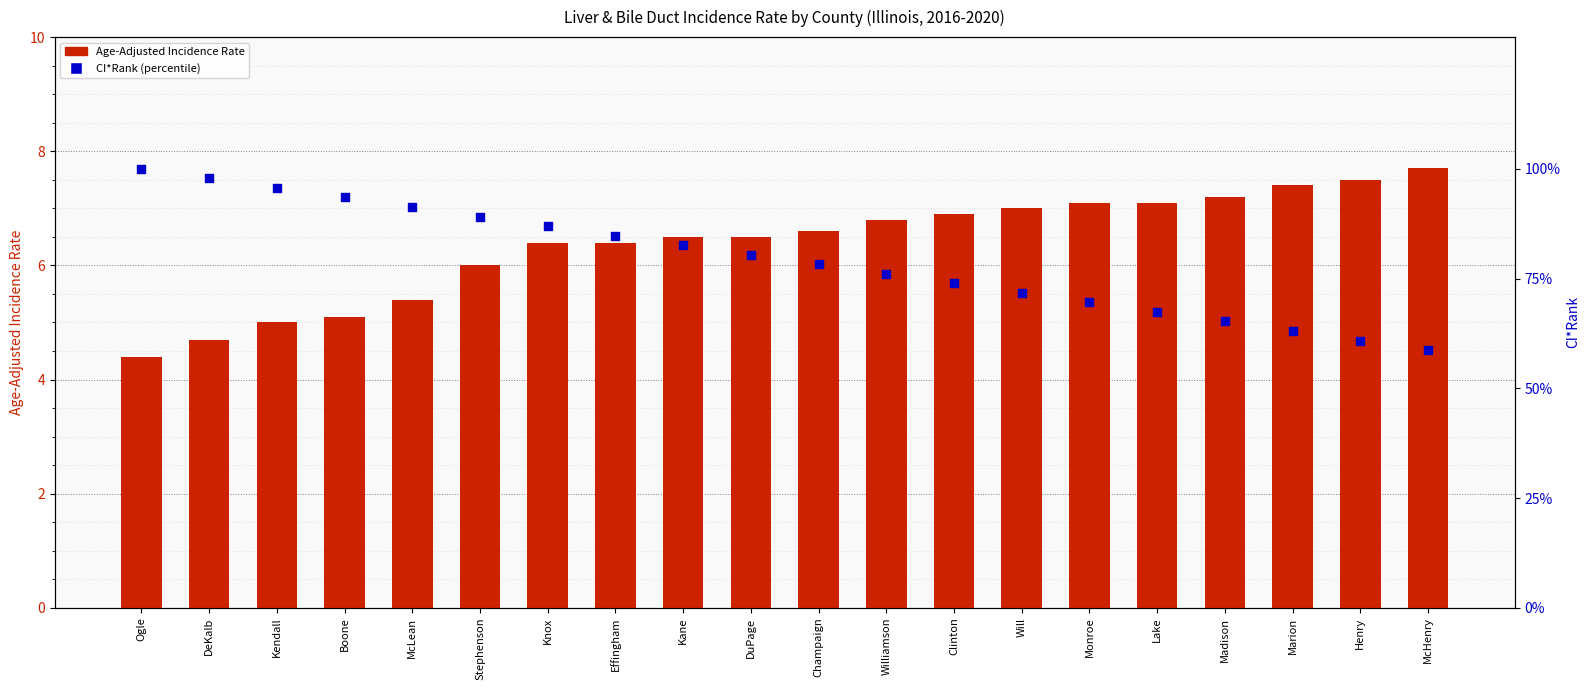

At which category is the sum across all series the highest?

Ogle